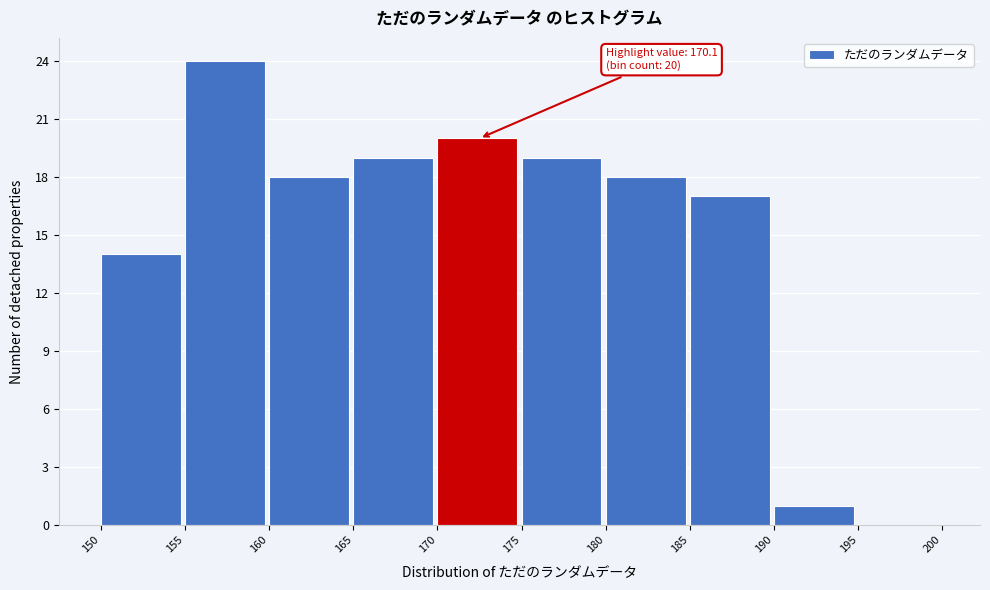

Which range on the x-axis has the tallest bar?

155 to 160